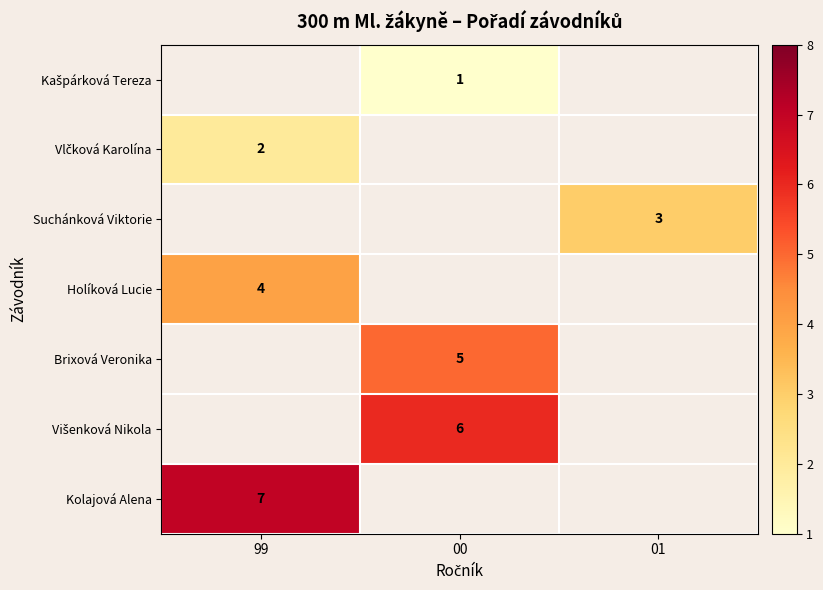

The value of Holíková Lucie at 99 is 3. True or false?

False